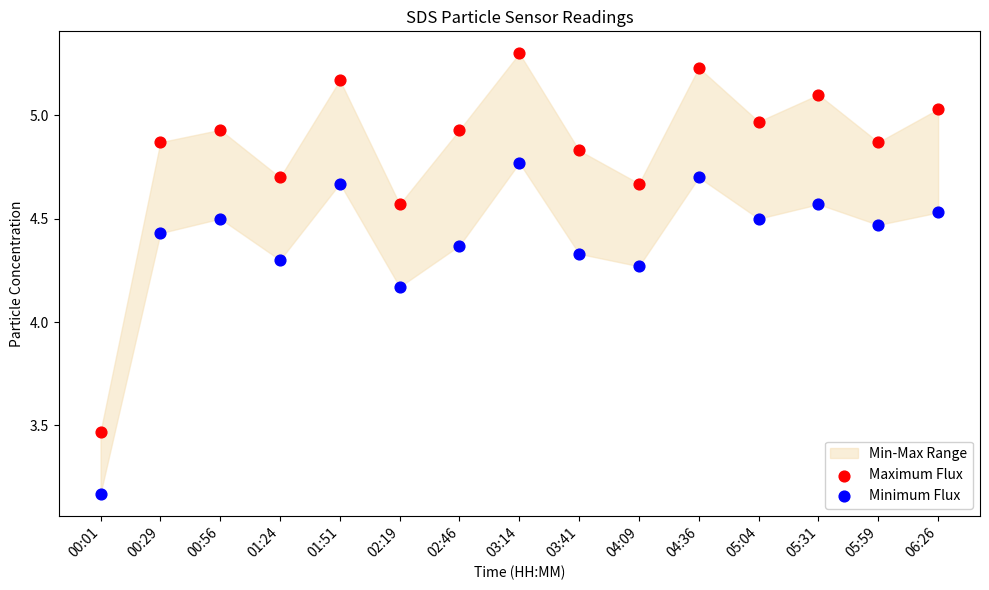

Which series contains the lowest Y value?

Minimum Flux